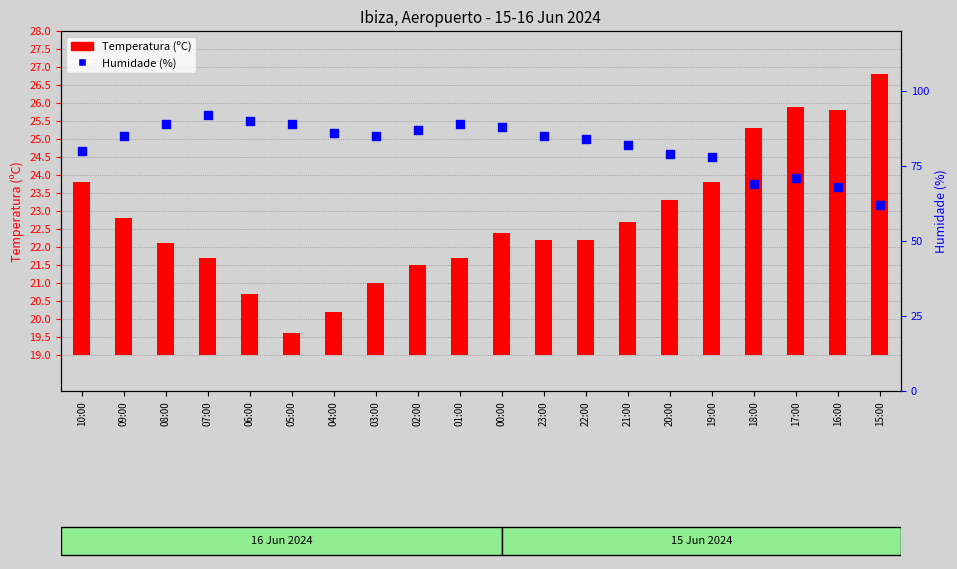

What are all the series names shown in the legend?

Temperatura (ºC), Humidade (%)